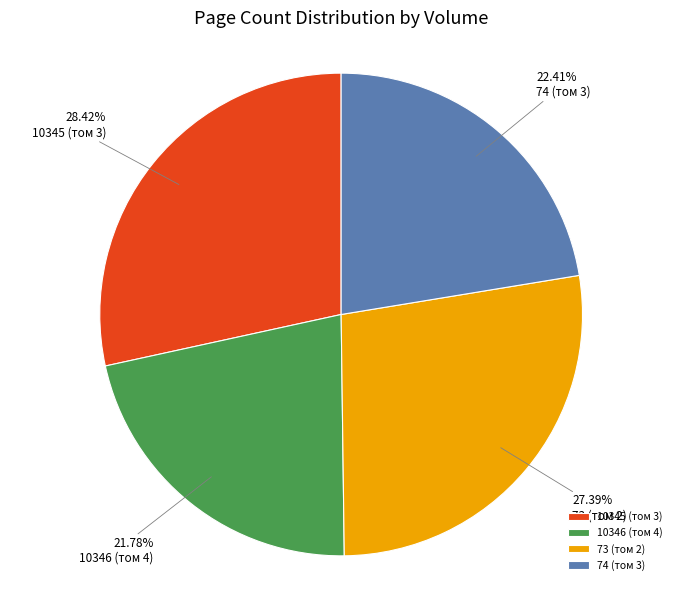

What percentage is NOT represented by 10346 (том 4)?

78.2%